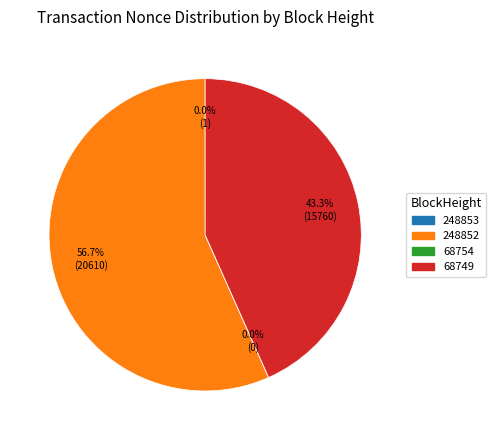

Approximately how many times larger is the value at 68749 compared to 248852?

0.8